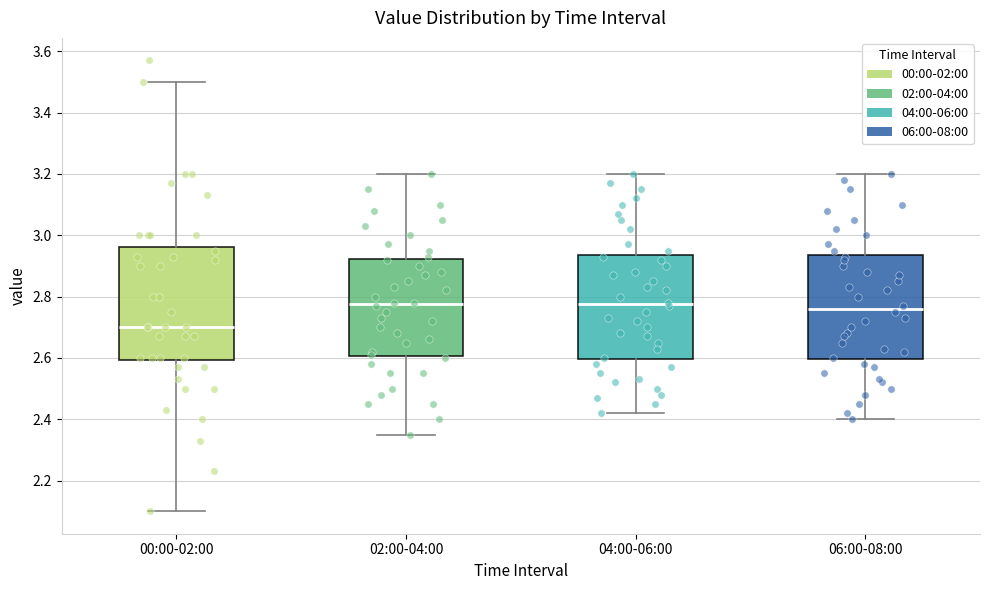

Reading left to right, read every box against the y-axis: the position of its median line, the range the box covers, and the ends of its whiskers. The values are not printed on the chart, so give them approximately, as read against the axis.

00:00-02:00: median 2.70, box 2.60 to 2.96, whiskers 2.10 to 3.50
02:00-04:00: median 2.78, box 2.60 to 2.92, whiskers 2.36 to 3.20
04:00-06:00: median 2.78, box 2.60 to 2.94, whiskers 2.42 to 3.20
06:00-08:00: median 2.76, box 2.60 to 2.94, whiskers 2.40 to 3.20